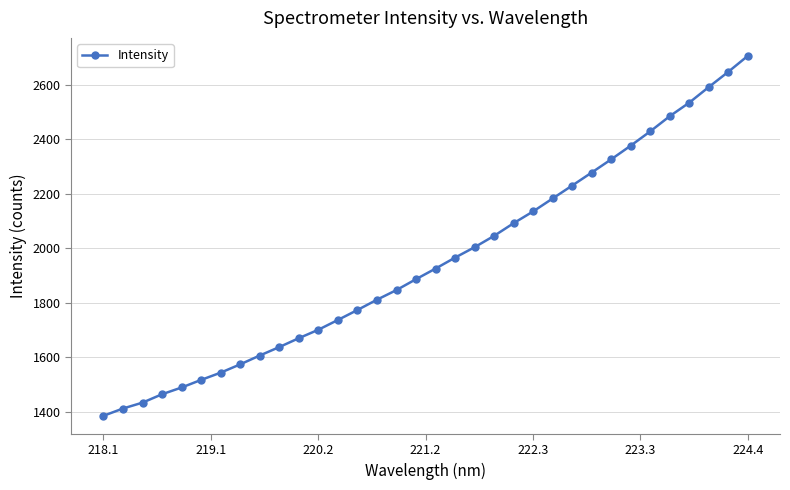

What is the value of the 1st point from the left?

1385.4